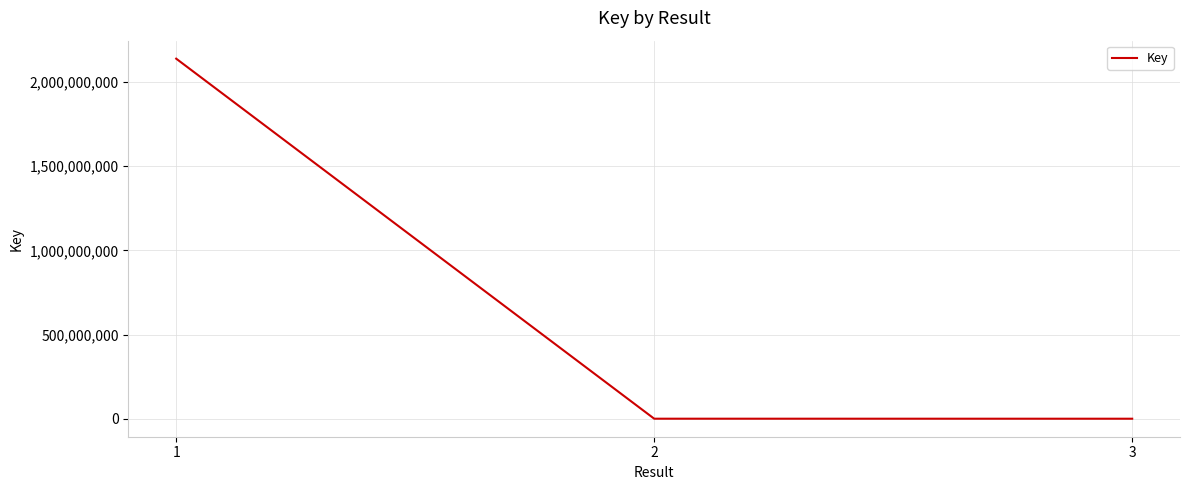

What is the sum of all values?

2140172897